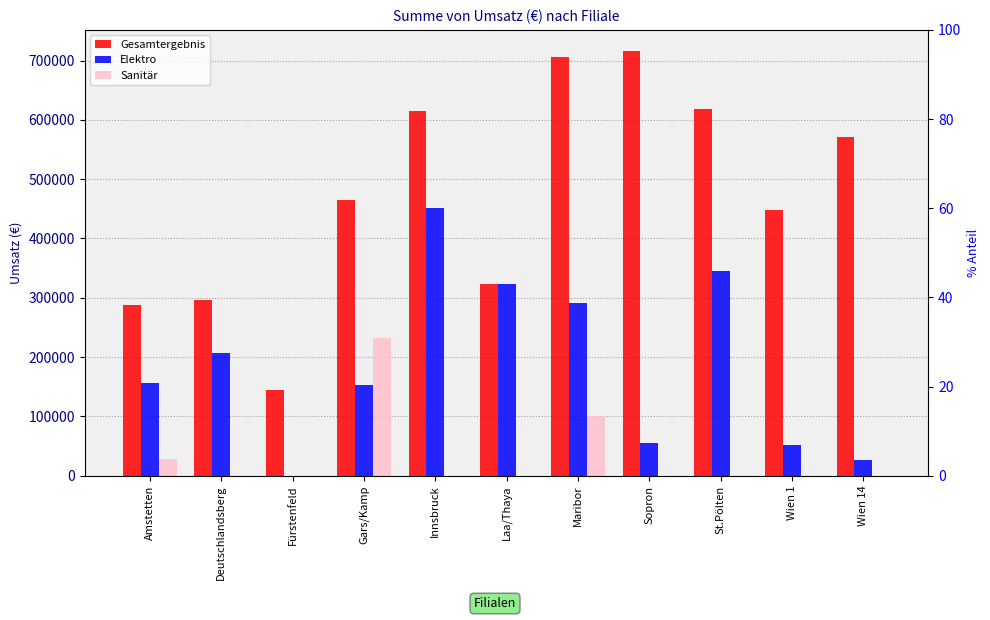

What is the difference between the second highest and second lowest values in the Gesamtergebnis series?

417451.4